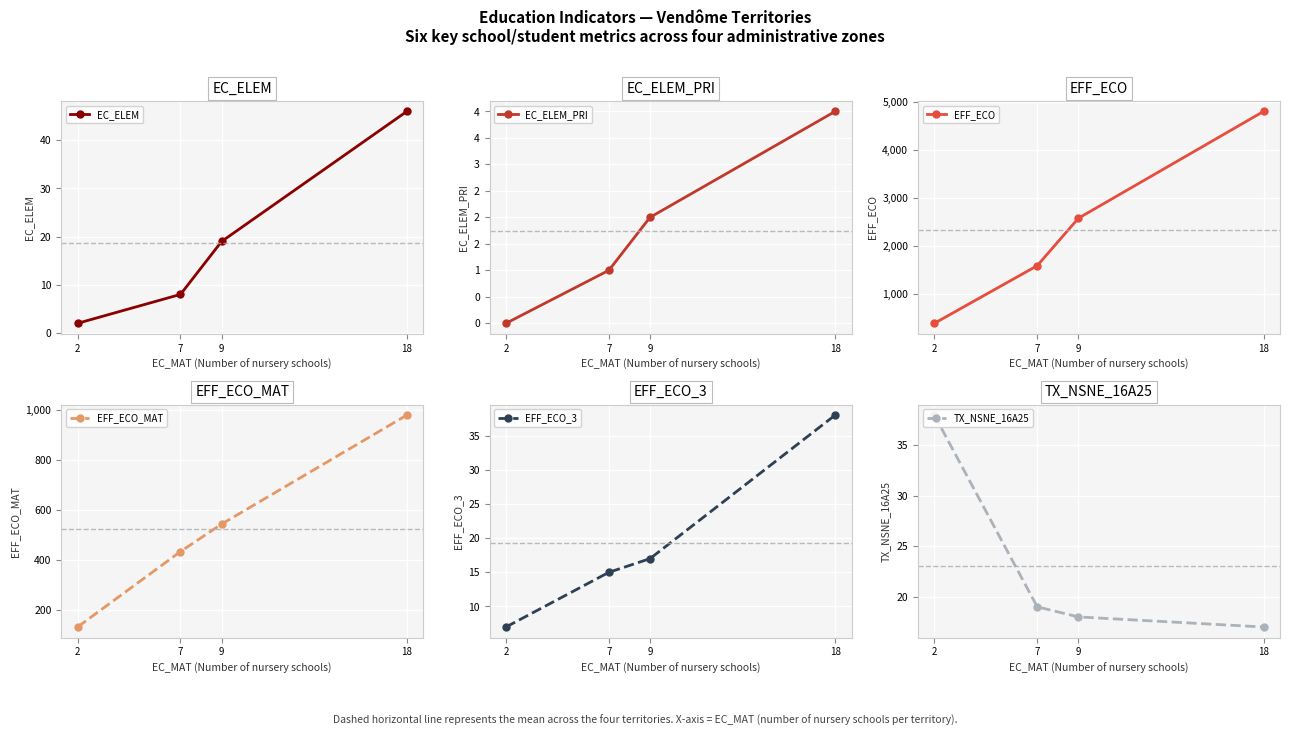

Which series has the largest range (max minus min)?

EFF_ECO